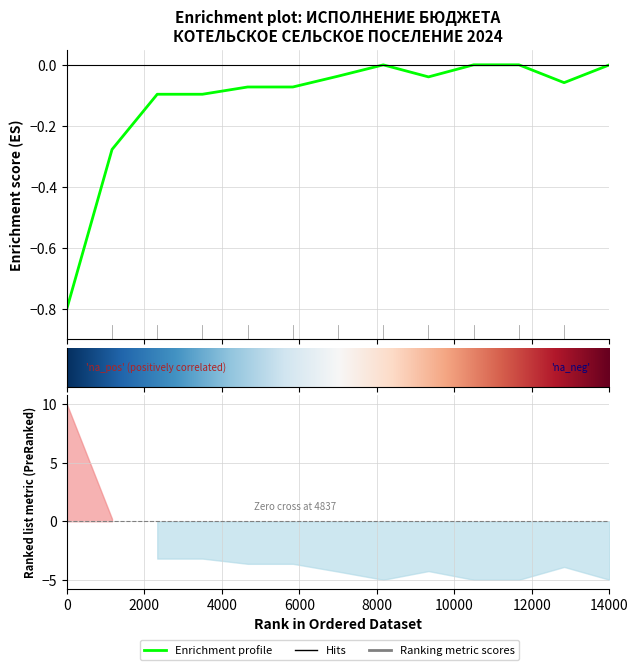

Reading right to left, transcribe all the data shown in this chart.

-0.0	-0.1	-0.0	-0.0	-0.0	-0.0	-0.0	-0.1	-0.1	-0.1	-0.1	-0.3	-0.8